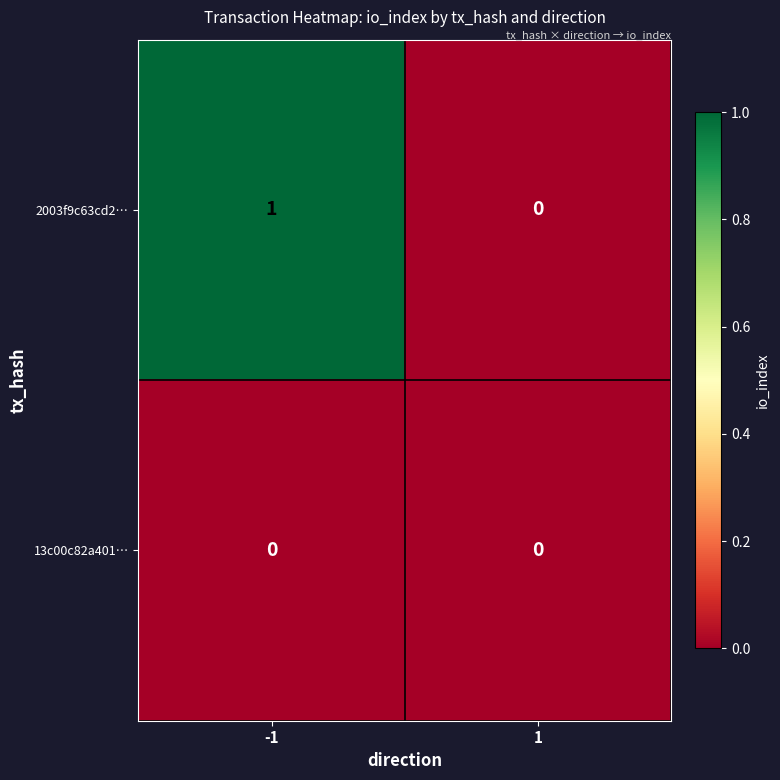

Rank the series by their maximum value, from highest to lowest.

2003f9c63cd2…, 13c00c82a401…